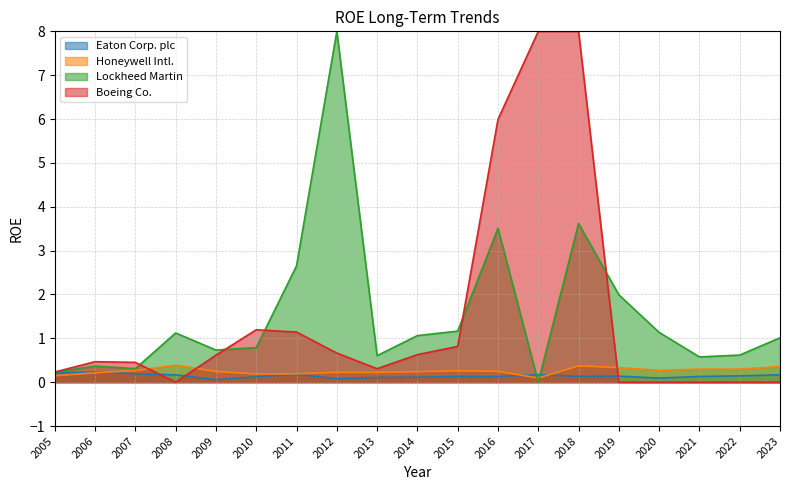

Between which two adjacent categories do Honeywell Intl. and Eaton Corp. plc first intersect?

2006 and 2007